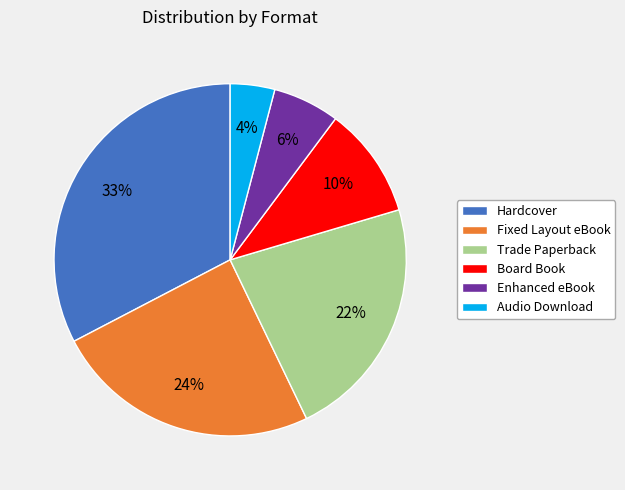

Does any single category account for the majority?

No